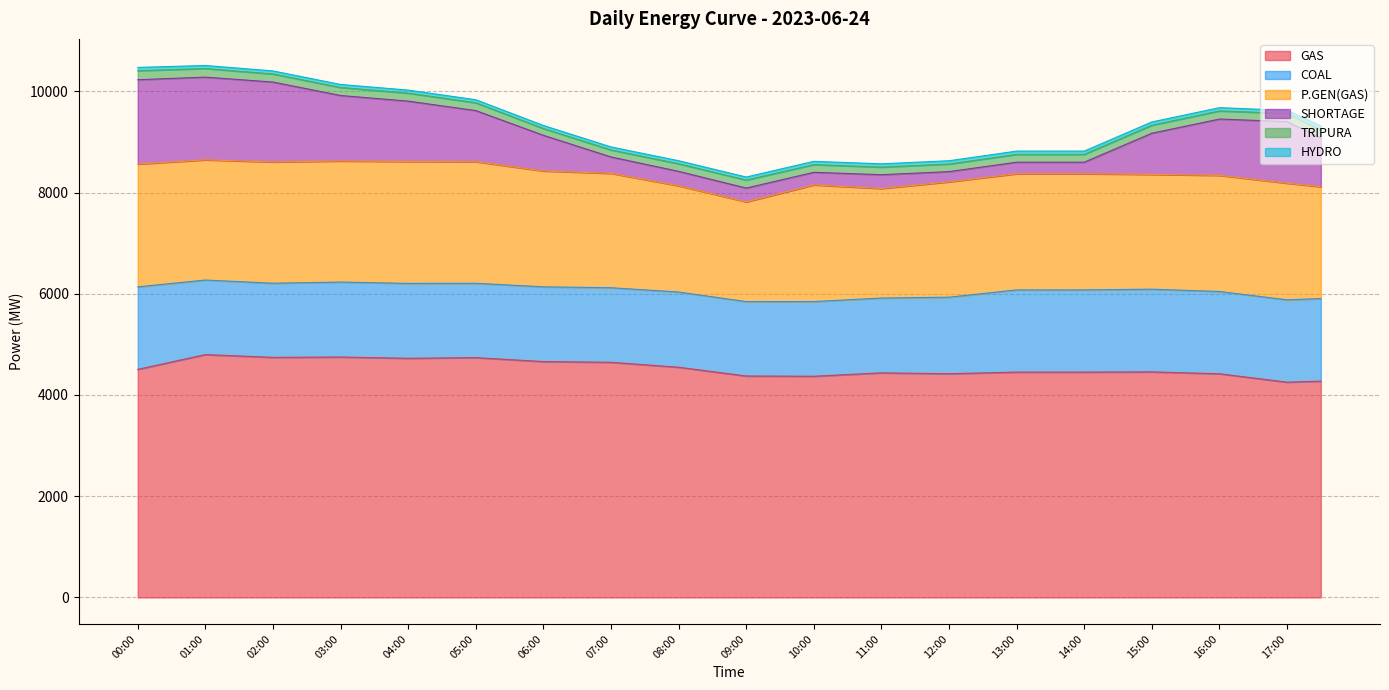

How many values in the SHORTAGE series exceed 813?

18